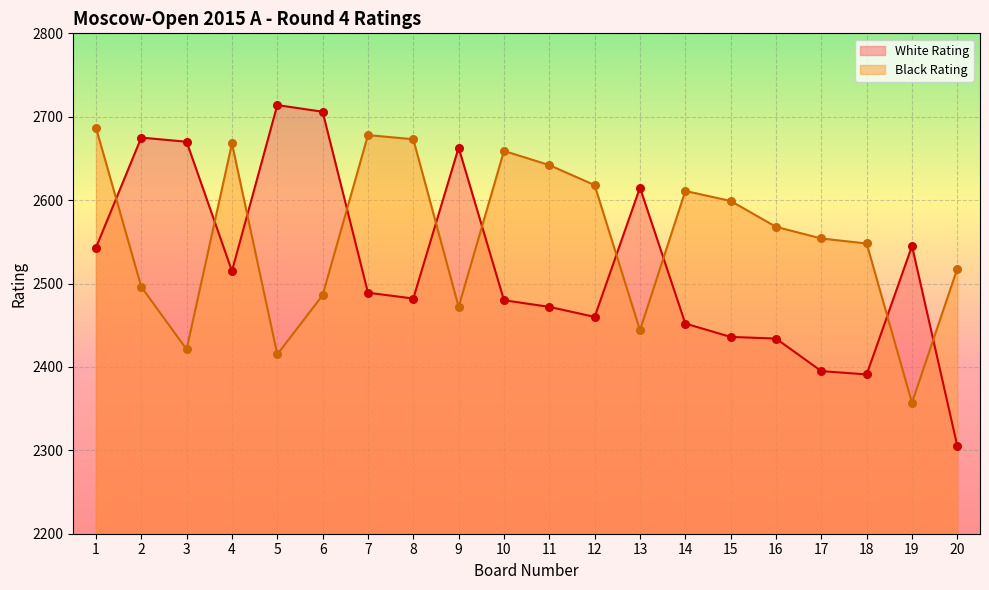

At how many categories does at least one series exceed 2507?

20